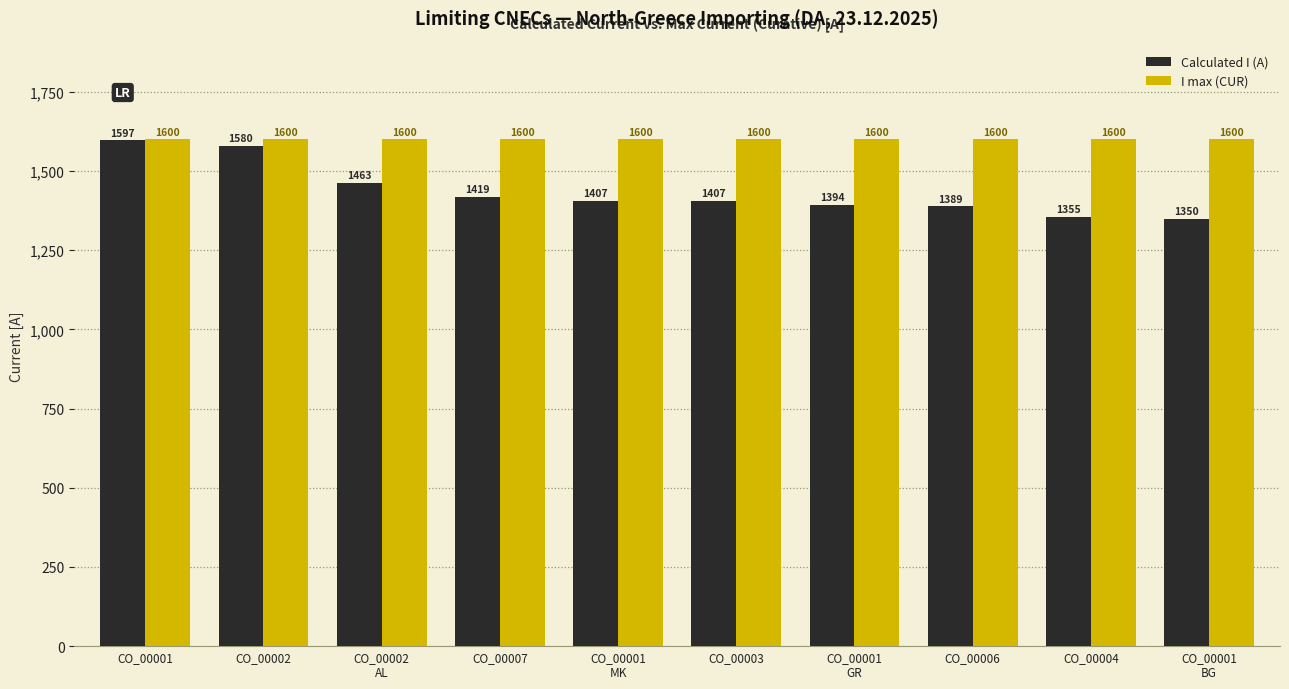

Count the number of categories in the chart.

10